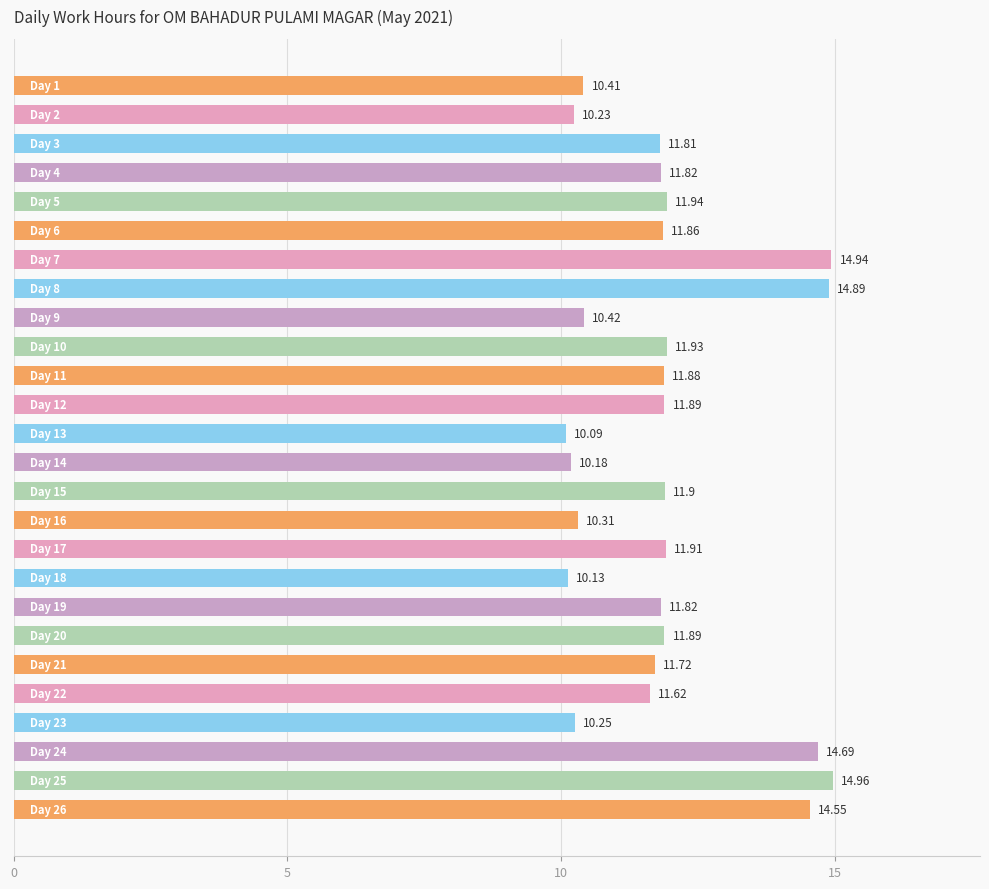

What is the sum of all values?

310.0